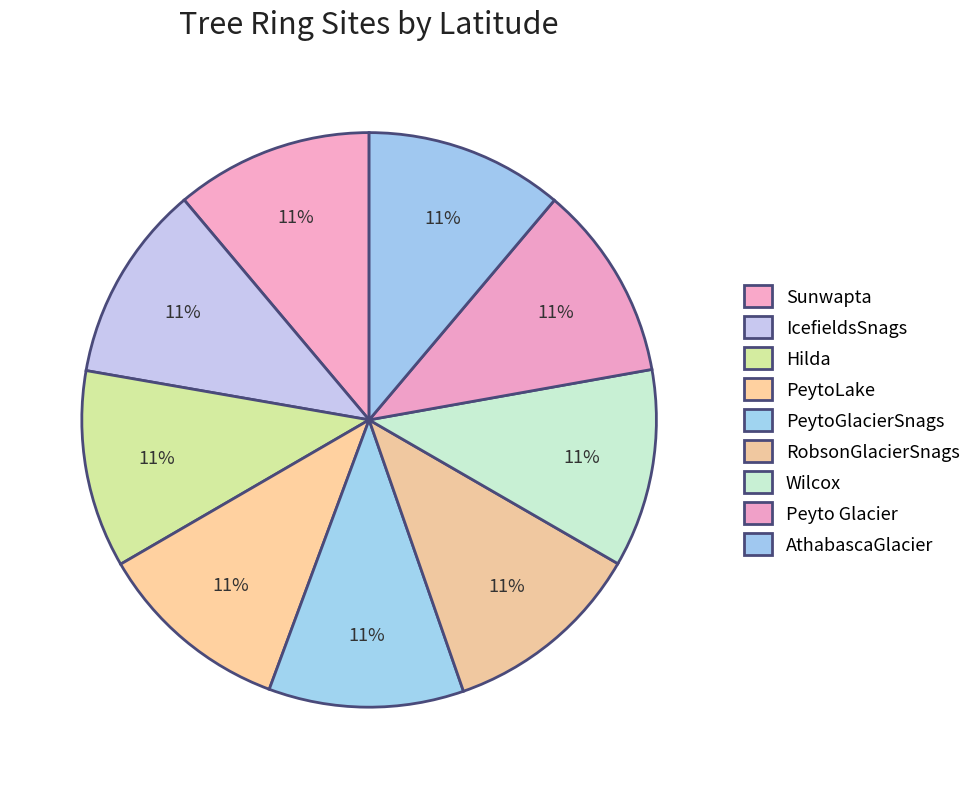

What percentage is NOT represented by PeytoGlacierSnags?

89.0%